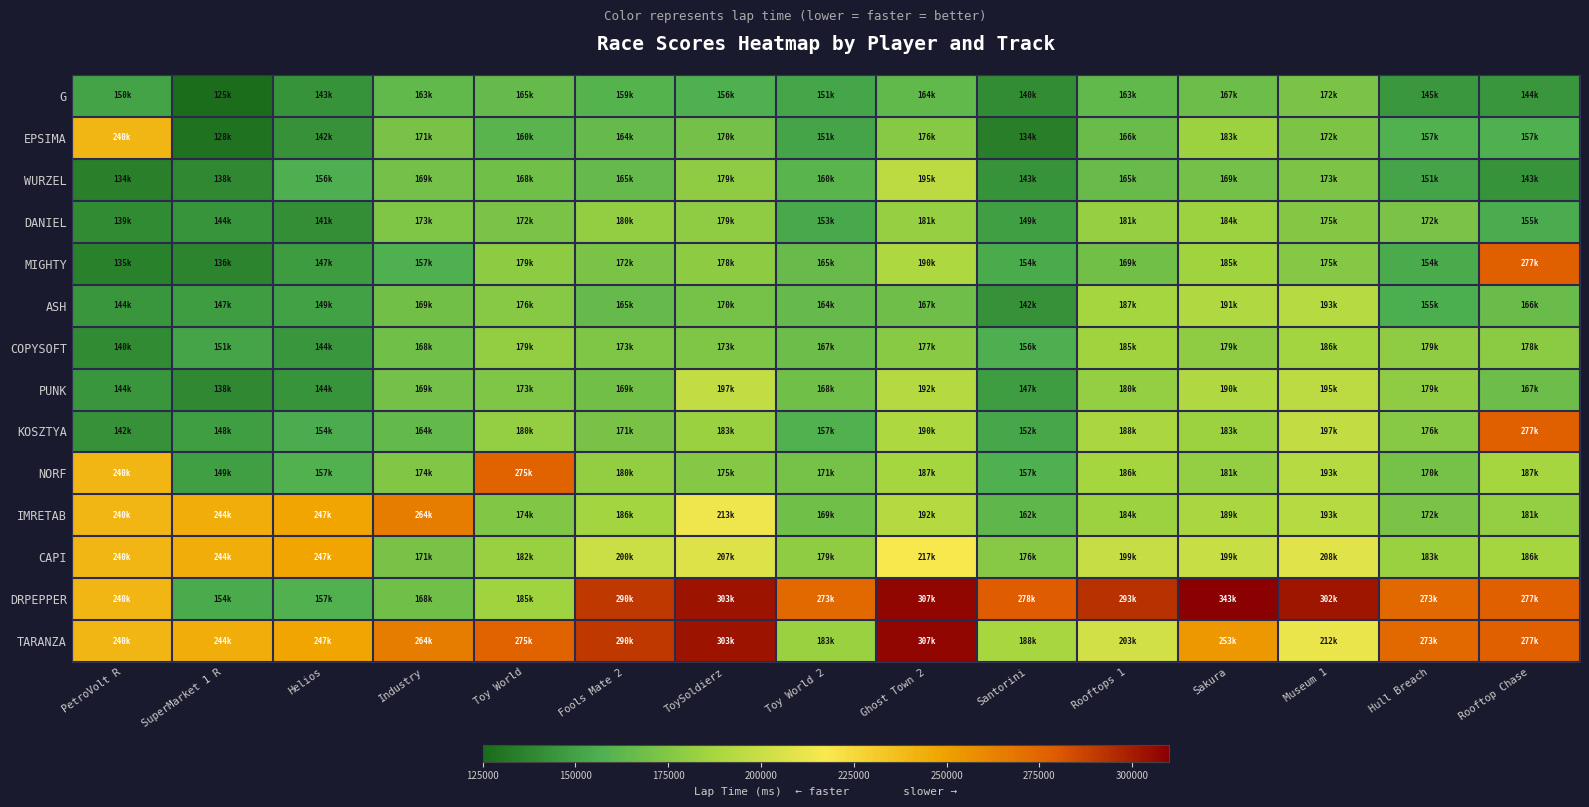

How many data points does each series have?

15